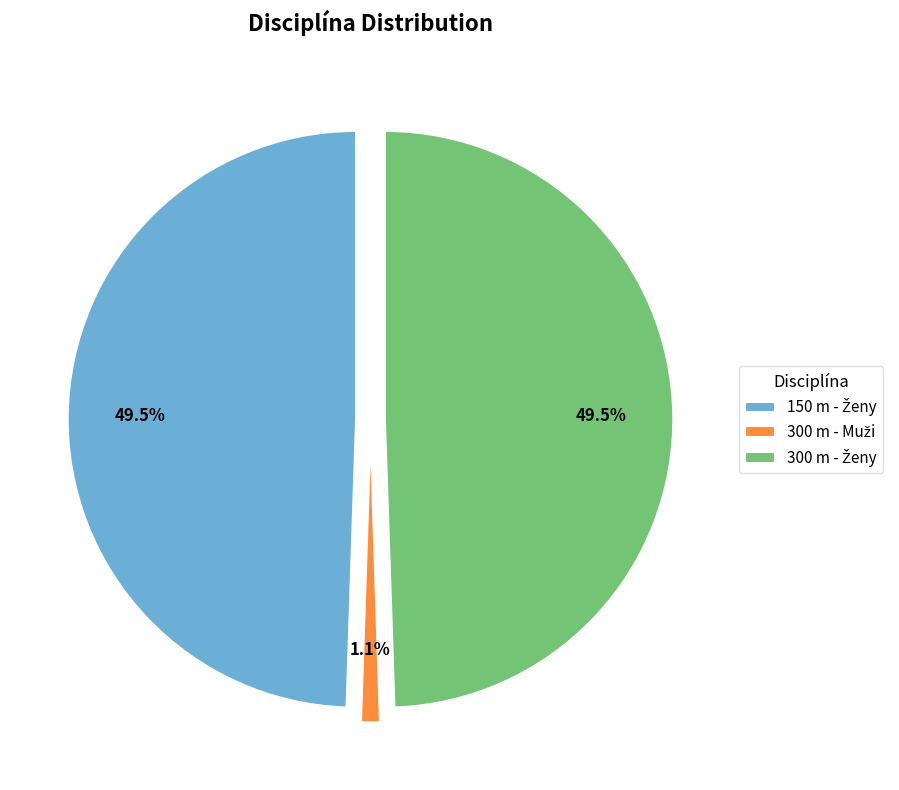

To the nearest percent, what portion does 150 m - Ženy represent?

49%